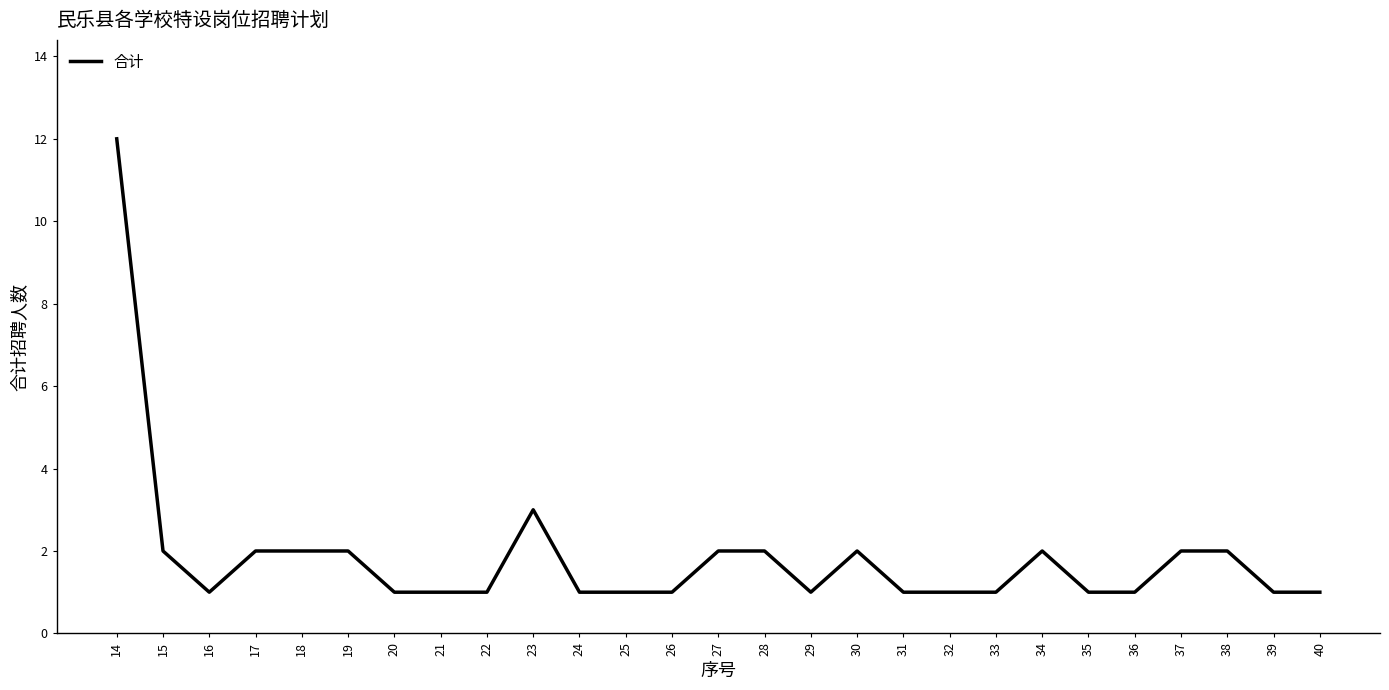

Approximately how many times larger is the value at 26 compared to 39?

1.0